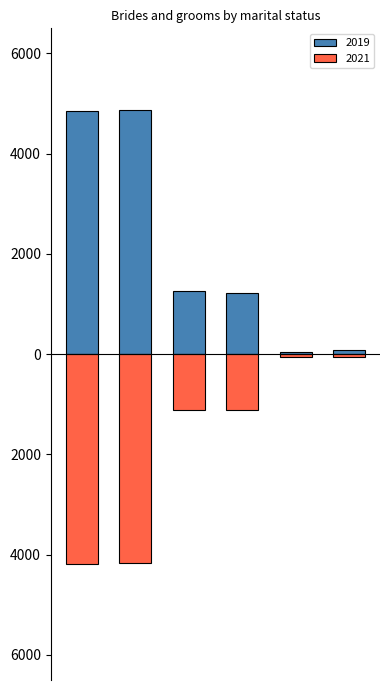

At which label does 2021 first exceed -1112?

Widowed grooms